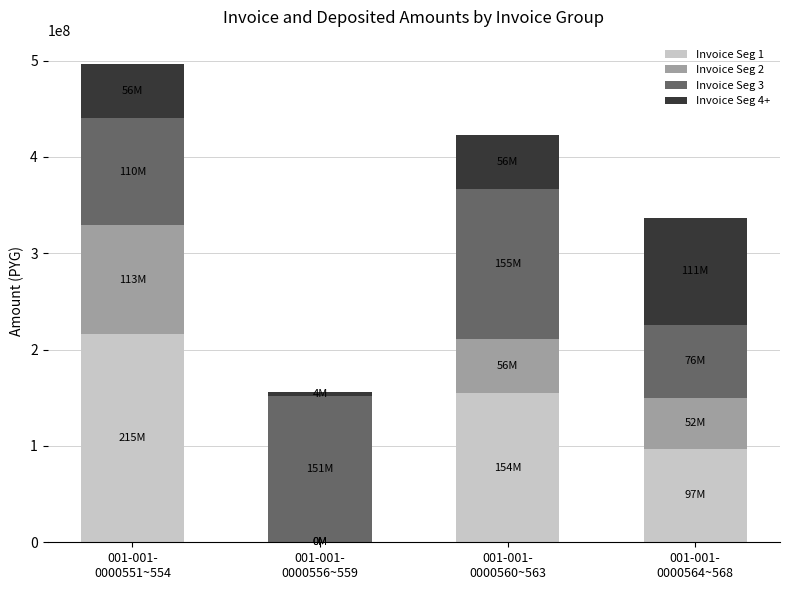

Count the number of categories in the chart.

4